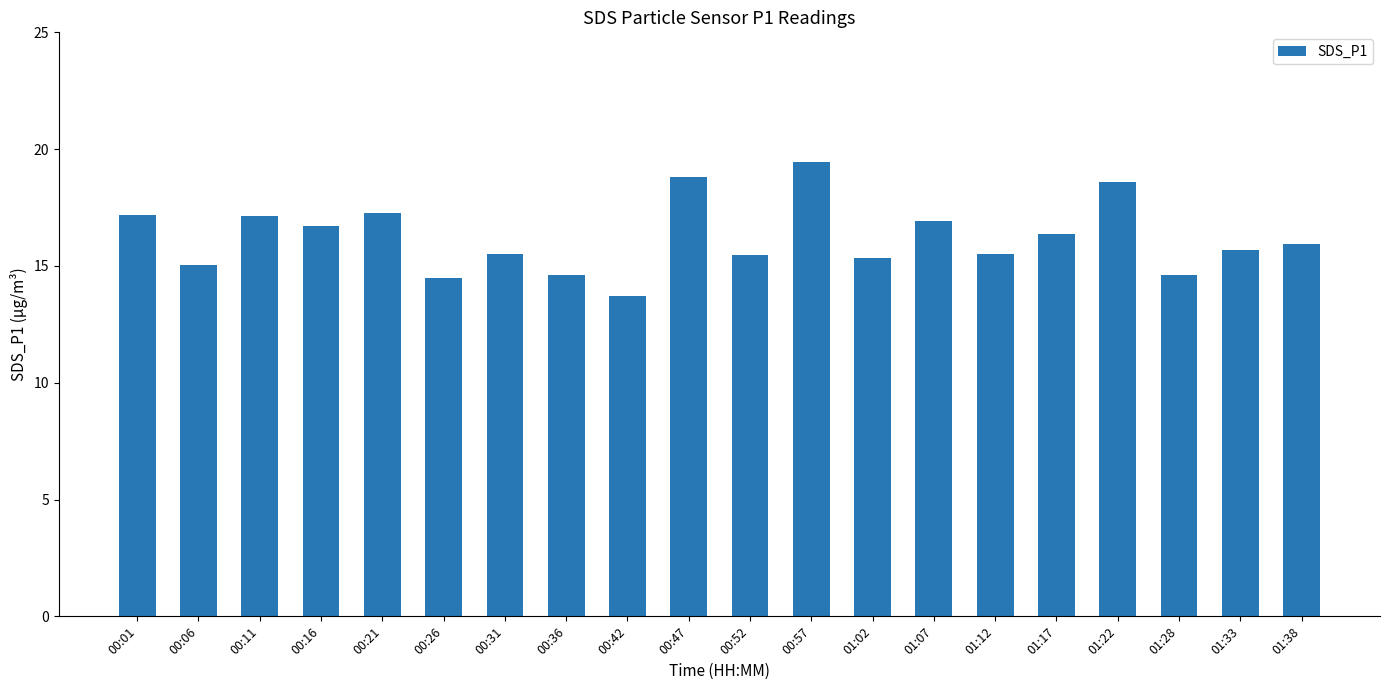

What is the difference between the maximum and minimum values?

5.7